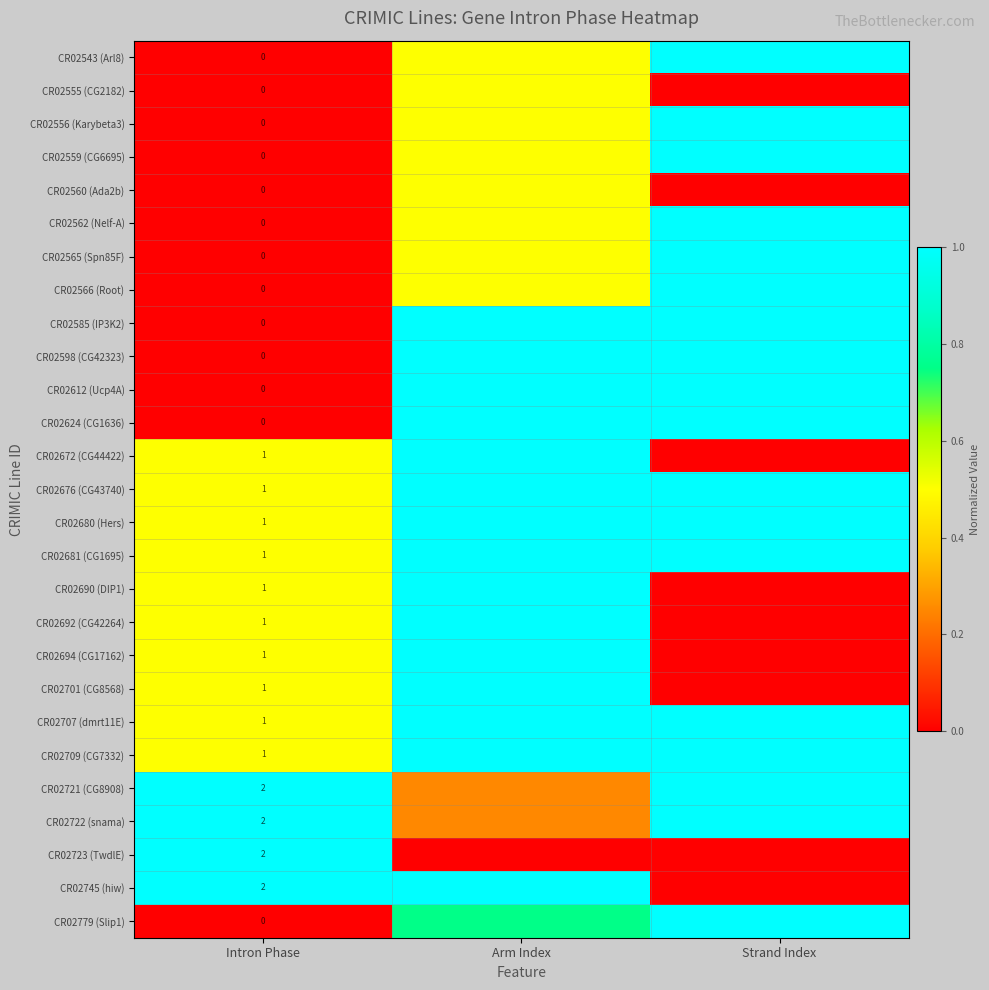

At how many categories does at least one series exceed 0?

3